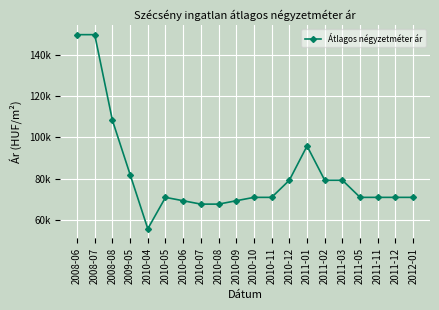

Is this an area chart (filled region under the line)?

No